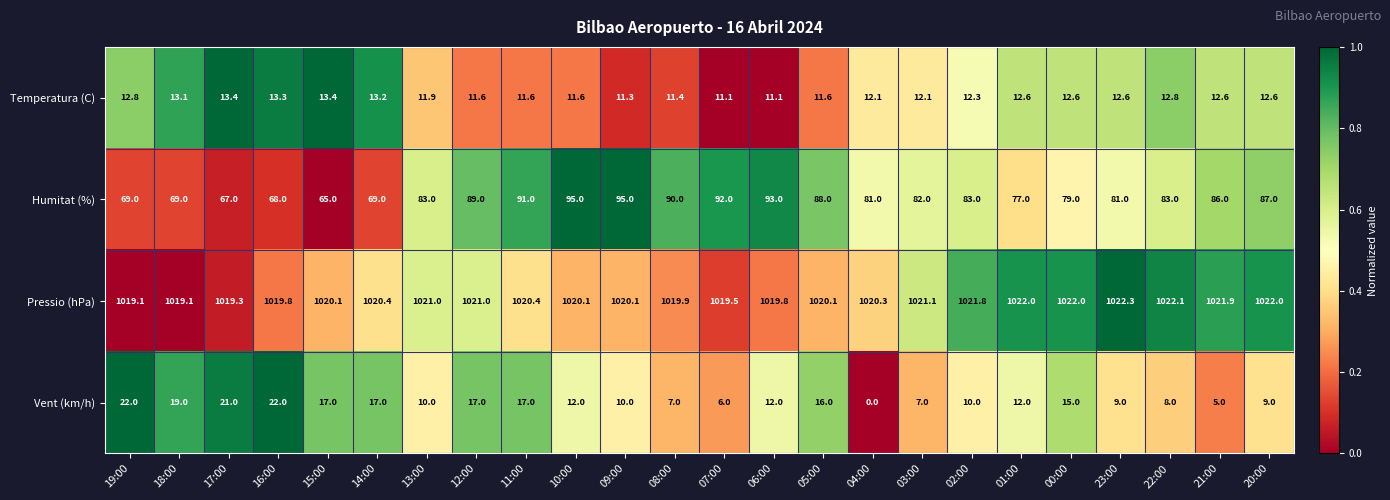

What is the maximum value for Vent (km/h)?

22.0